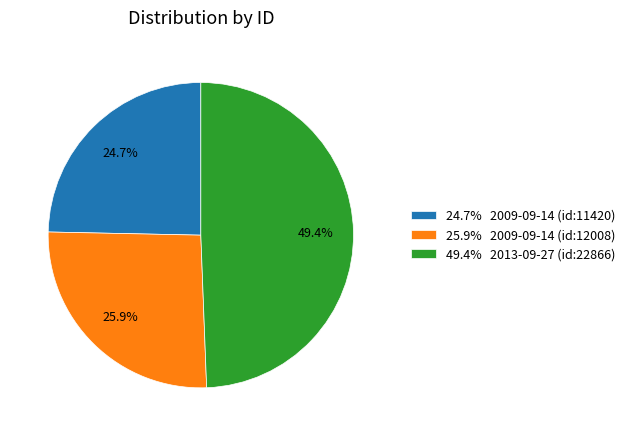

Is there any slice that represents more than half of the pie?

No